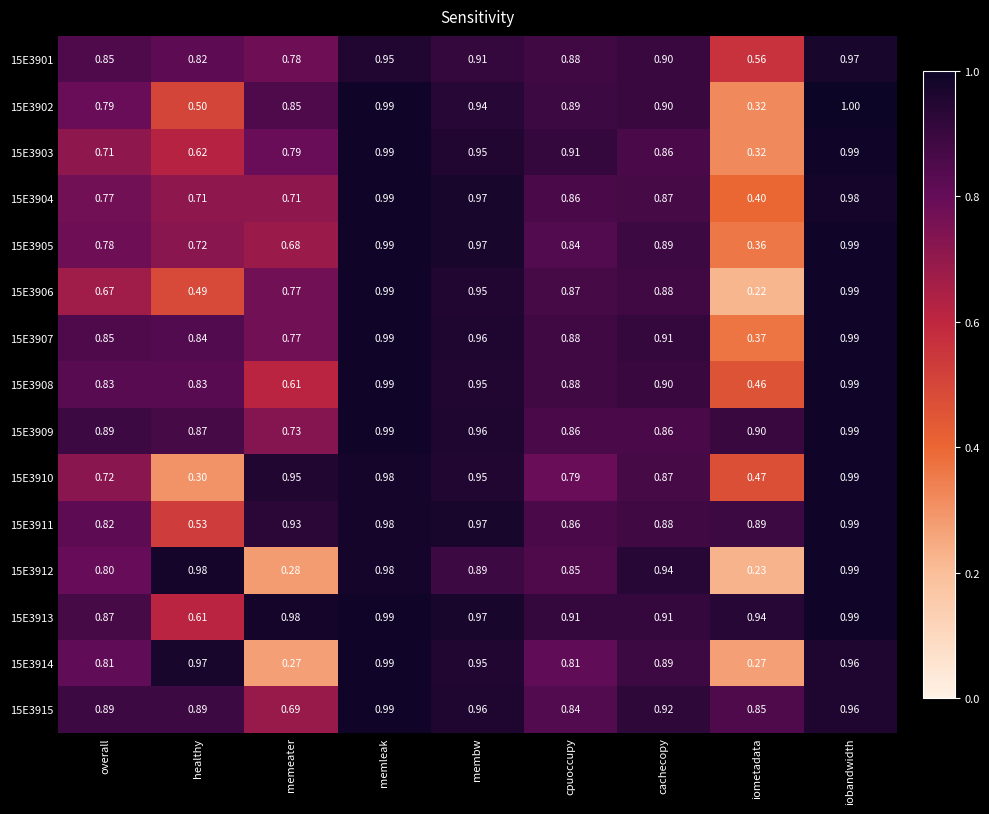

Is the value of 15E3904 at healthy greater than the value of 15E3902 at membw?

No